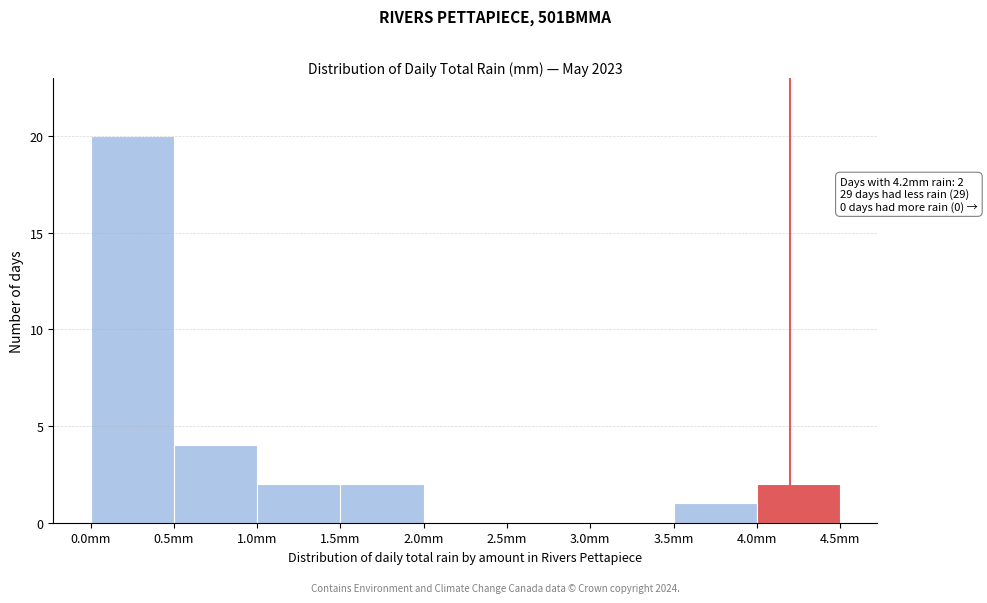

Over which range of the x-axis is the bar tallest?

0.0 to 0.5